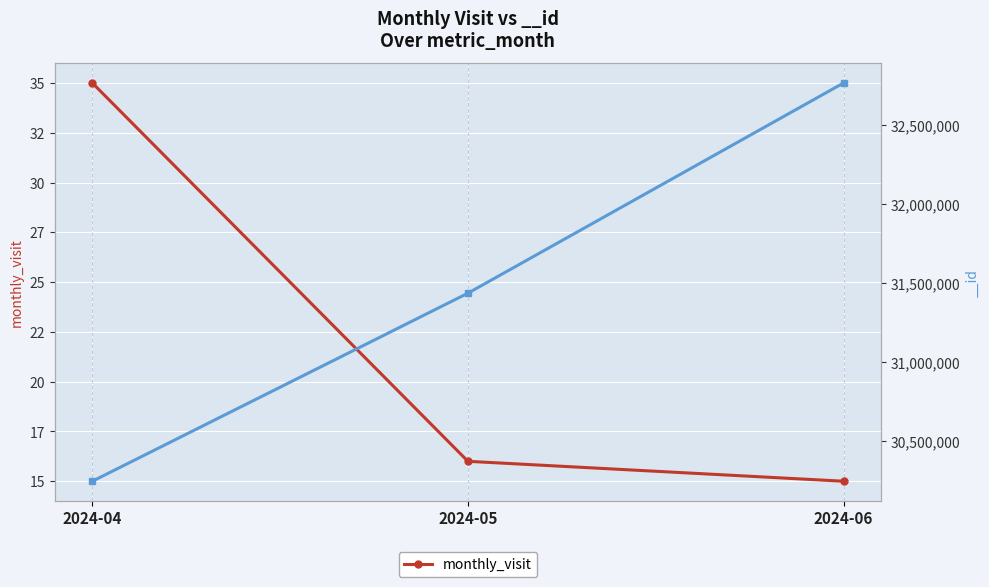

Rank the categories by value from highest to lowest.

2024-04, 2024-05, 2024-06